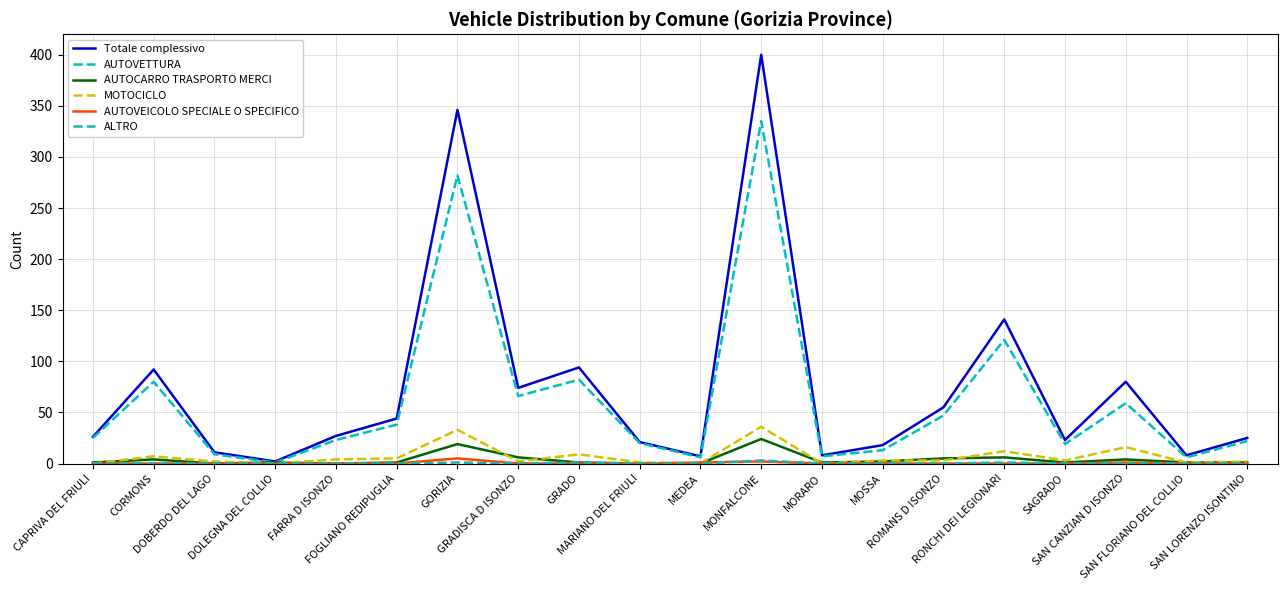

Which series has the largest range (max minus min)?

Totale complessivo